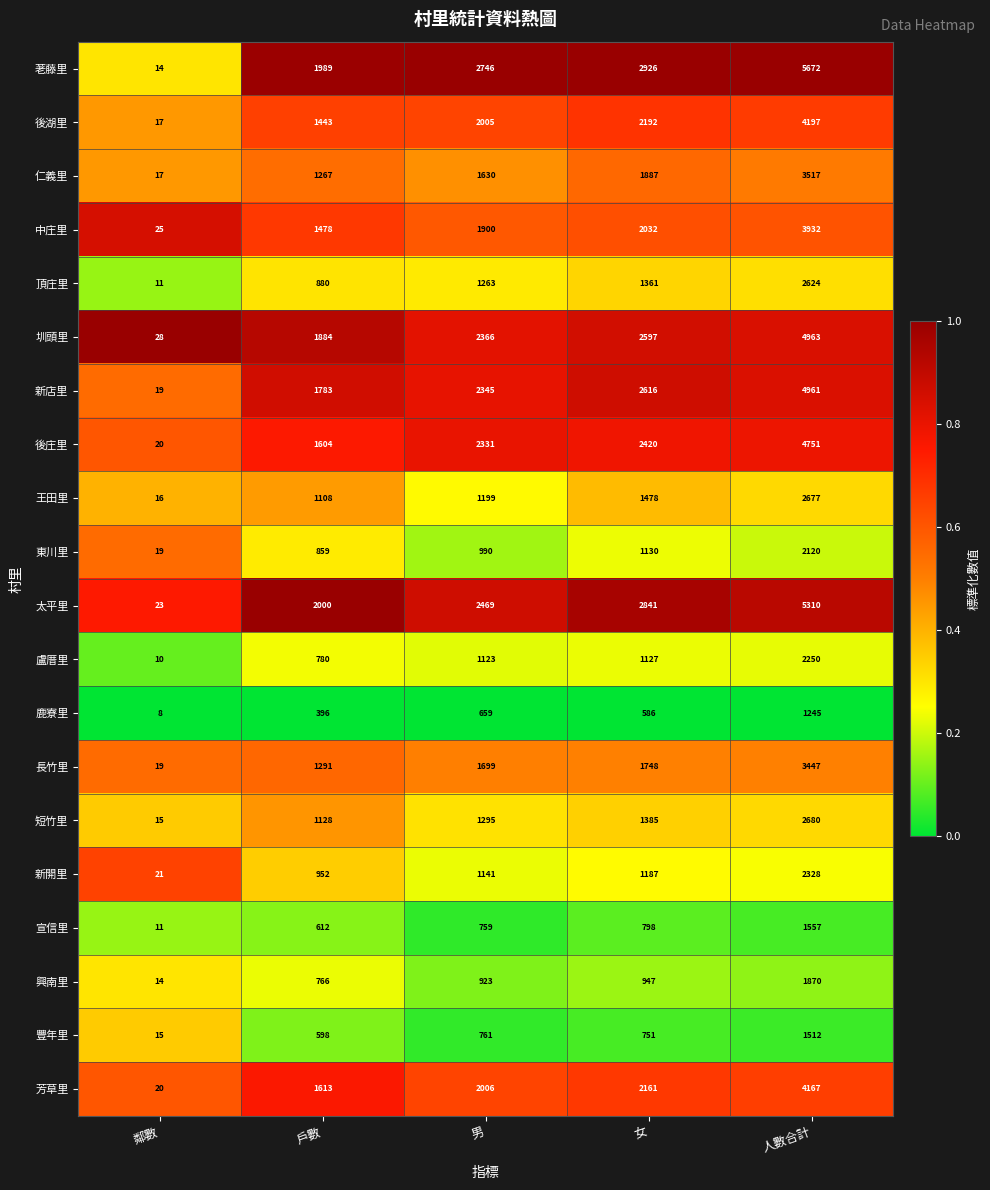

Which category has the highest value across all series?

人數合計